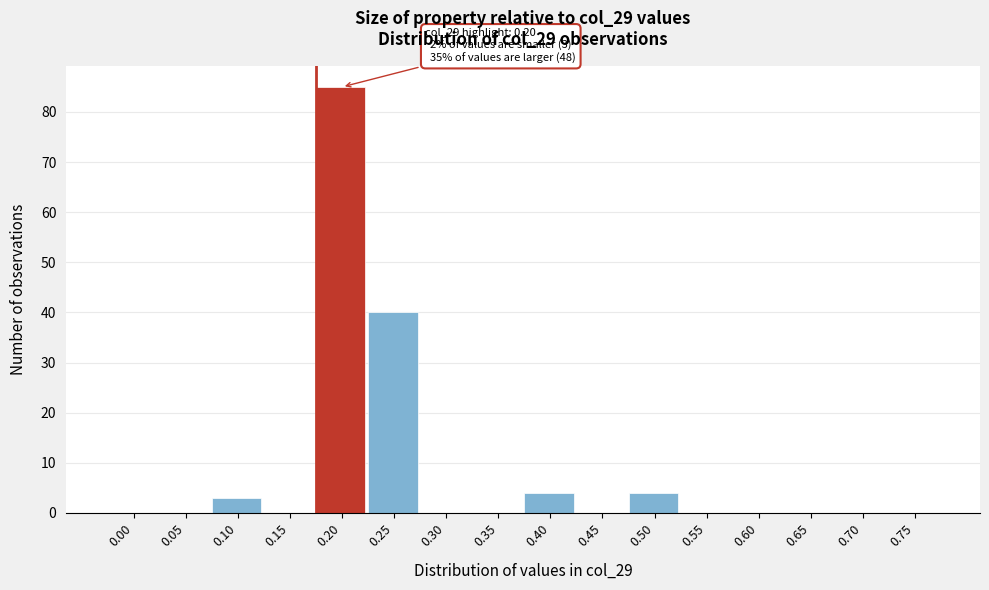

Reading left to right, what are all the values shown in this chart?

0.00=0	0.05=0	0.10=3	0.15=0	0.20=85	0.25=40	0.30=0	0.35=0	0.40=4	0.45=0	0.50=4	0.55=0	0.60=0	0.65=0	0.70=0	0.75=0